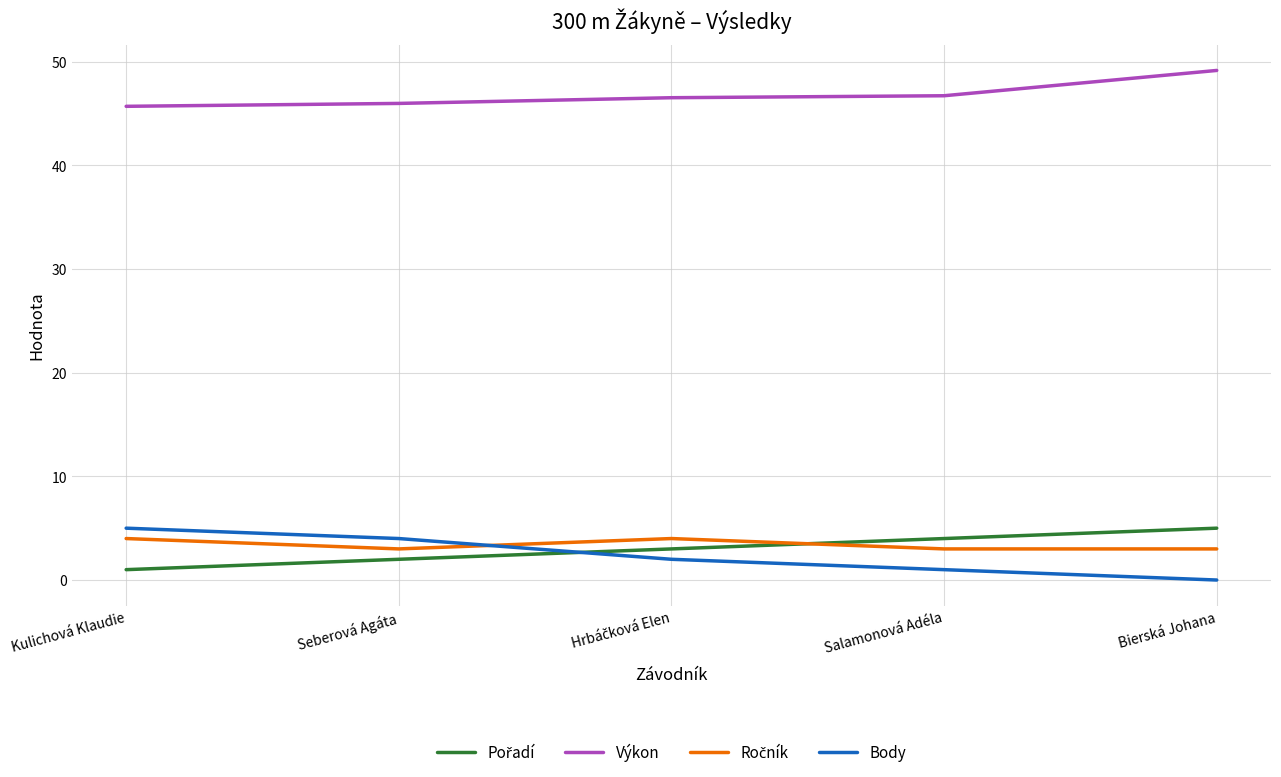

What is the difference between the highest and lowest values at Seberová Agáta?

44.0